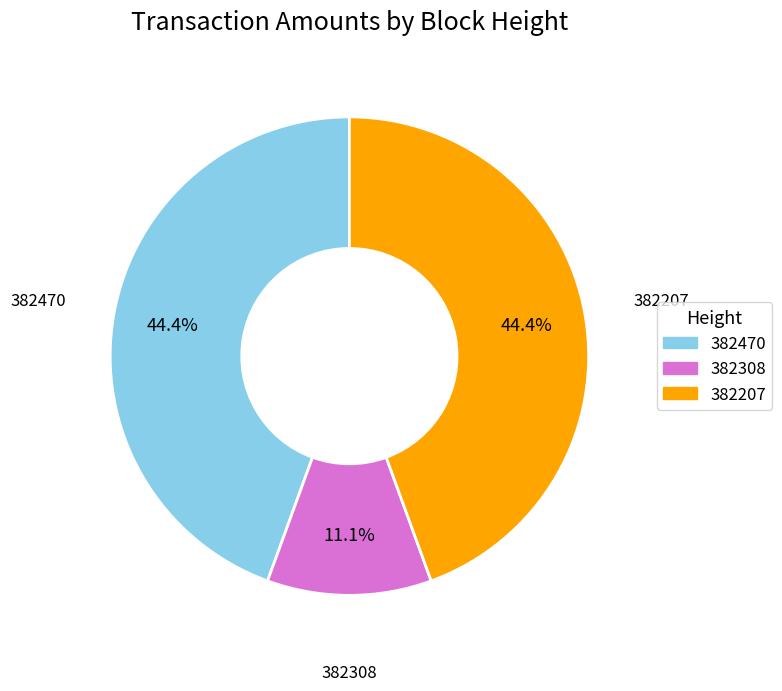

Is there any slice that represents more than half of the pie?

No